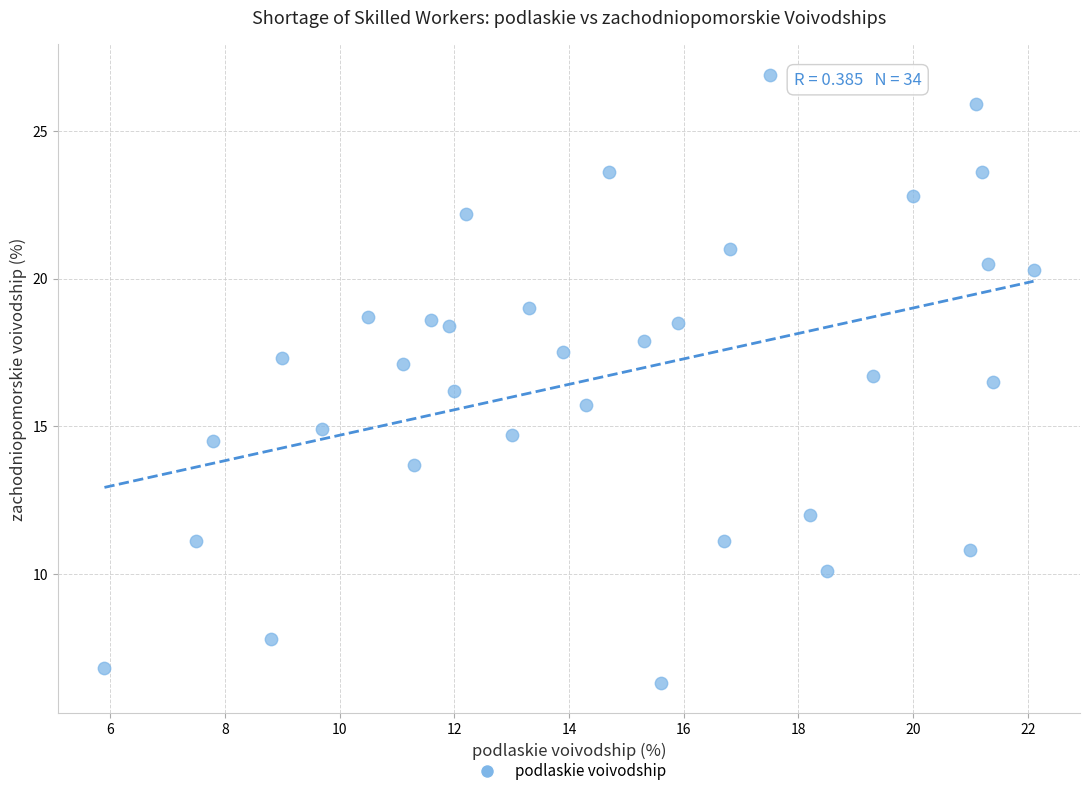

What is the range of X values (max minus min)?

16.2